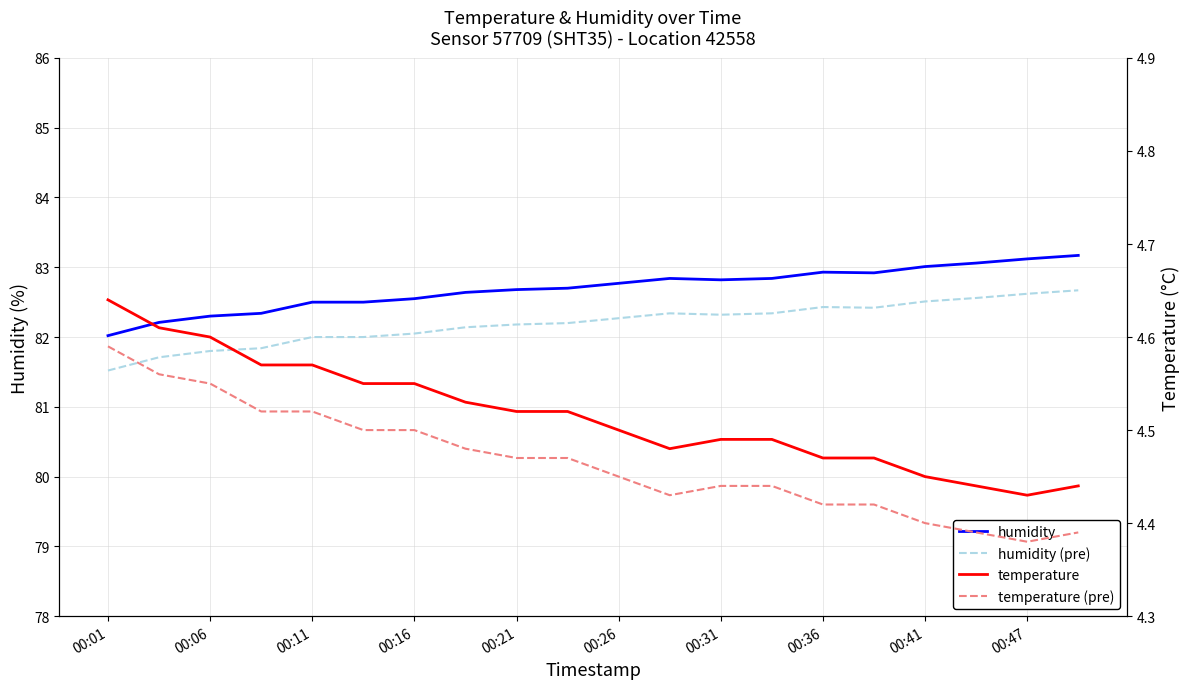

At which category is the sum across all series the highest?

19